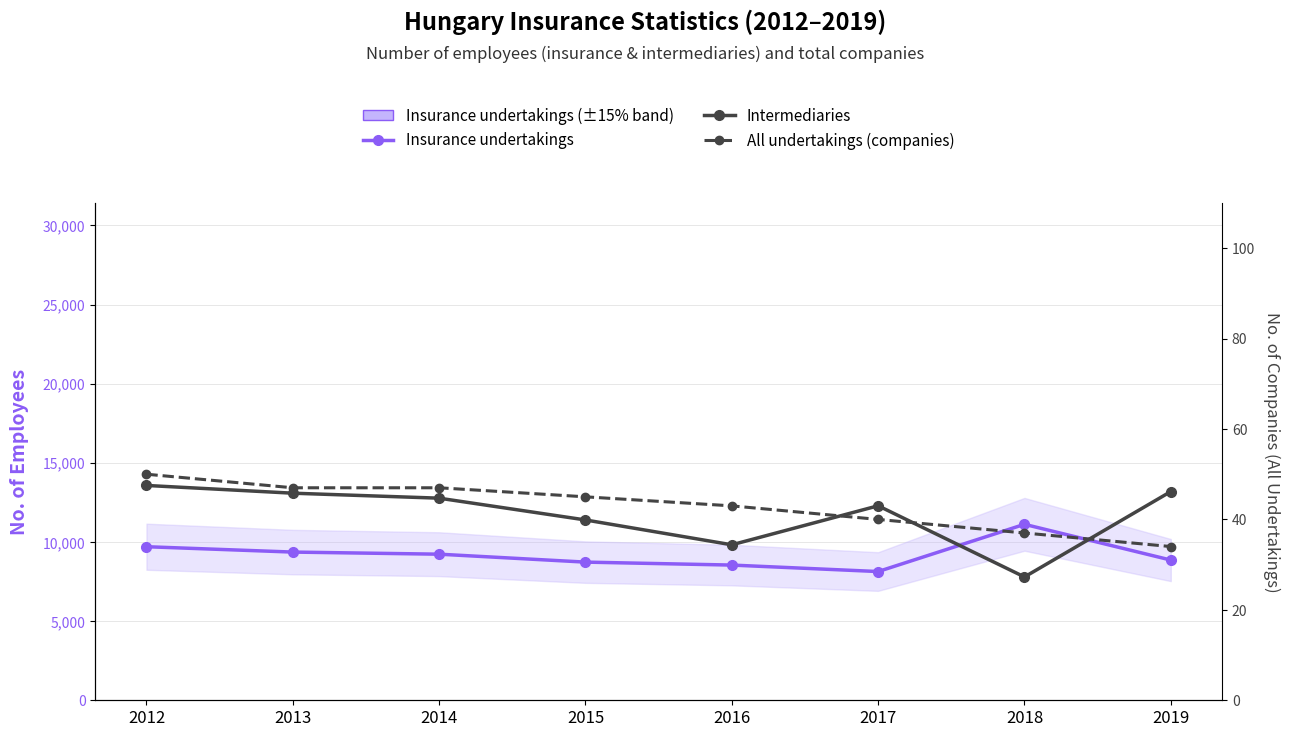

How many lines are shown in the chart?

3